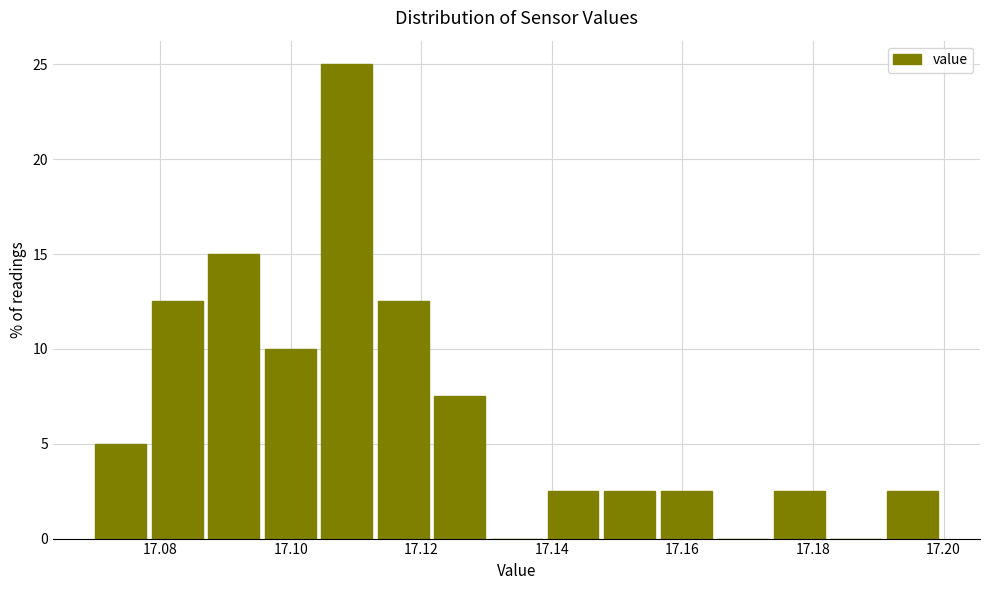

Which range on the x-axis has the tallest bar?

17.104 to 17.114